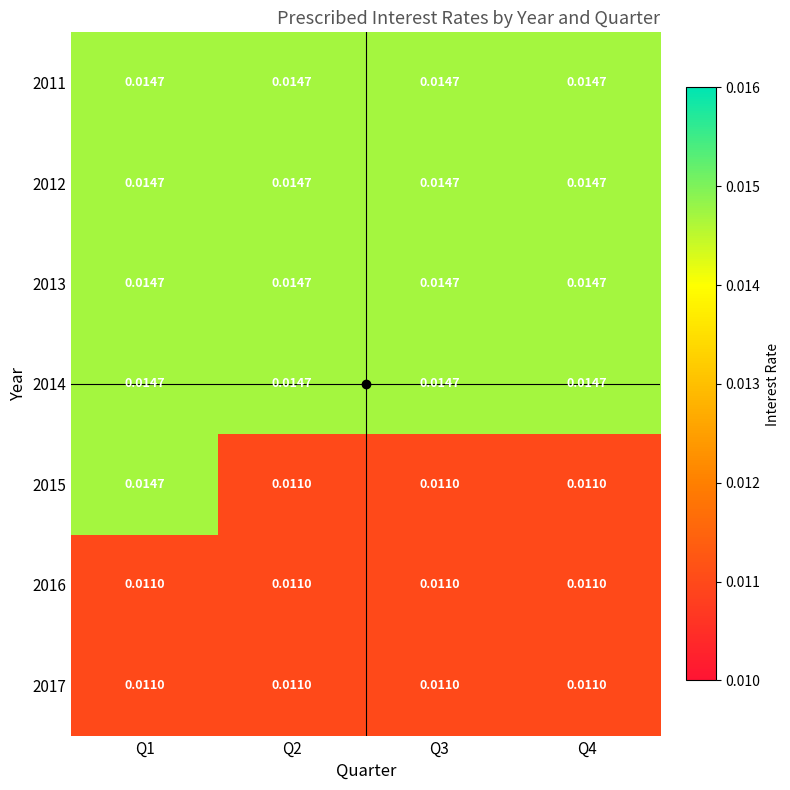

At how many categories does at least one series exceed 0?

4